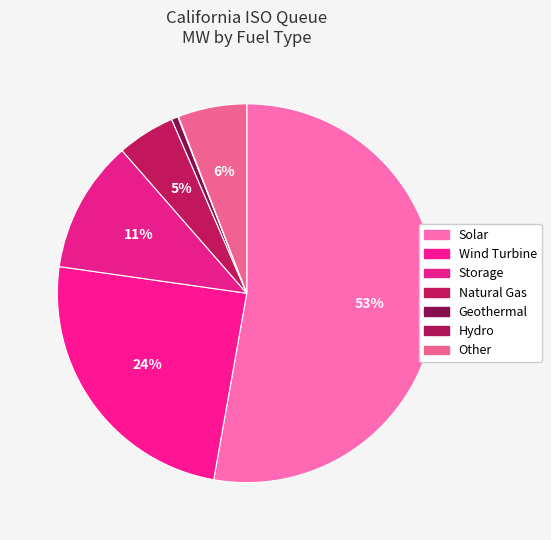

Which category has the smallest portion of the pie?

Hydro